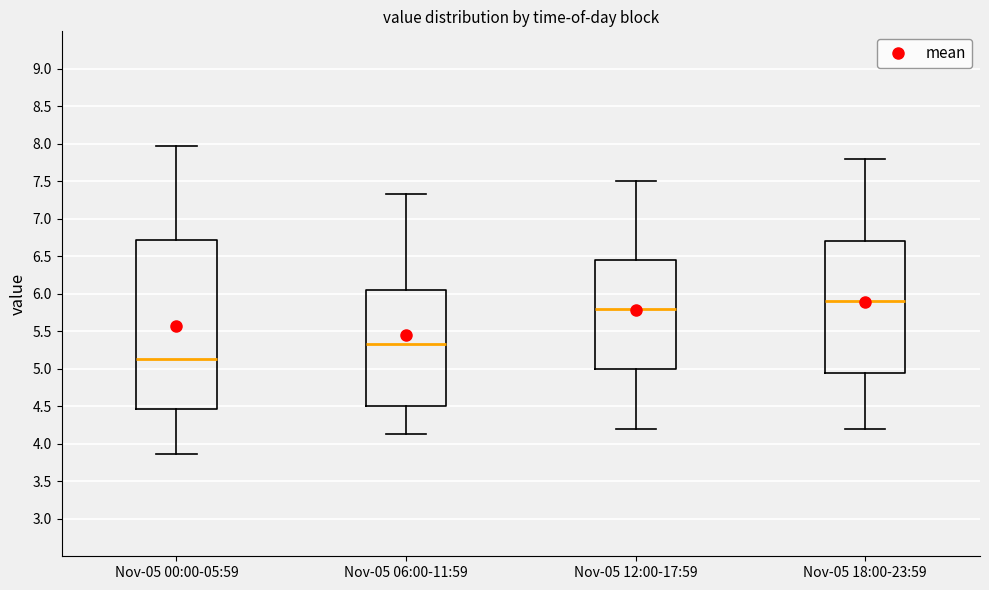

Comparing the boxes themselves (not the whiskers), which one is the tallest?

Nov-05 00:00-05:59